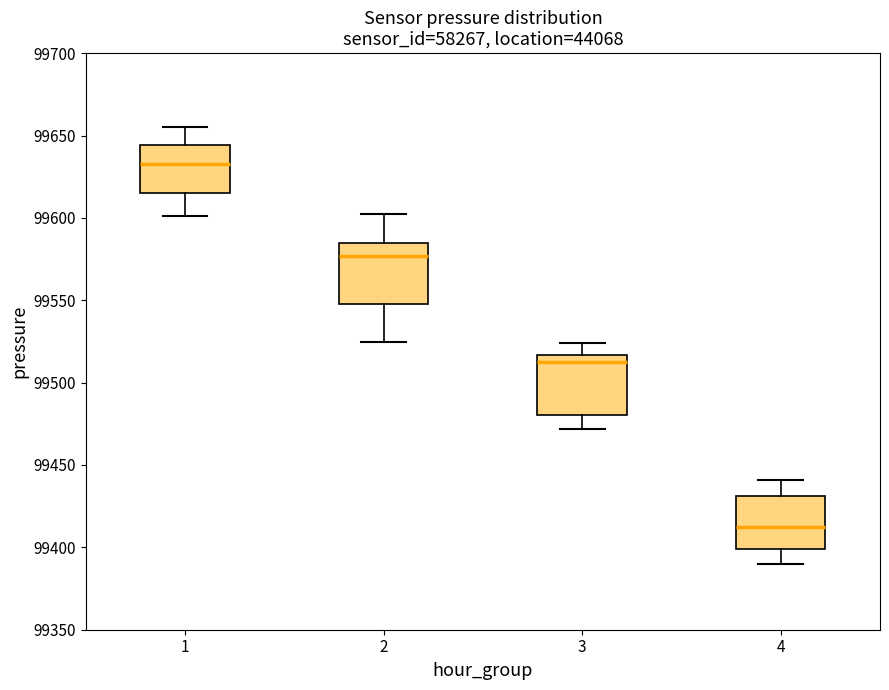

Where is the lower edge of the box at x = 1 on the y-axis? The values are not printed on the chart, so give them approximately, as read against the axis.

99615